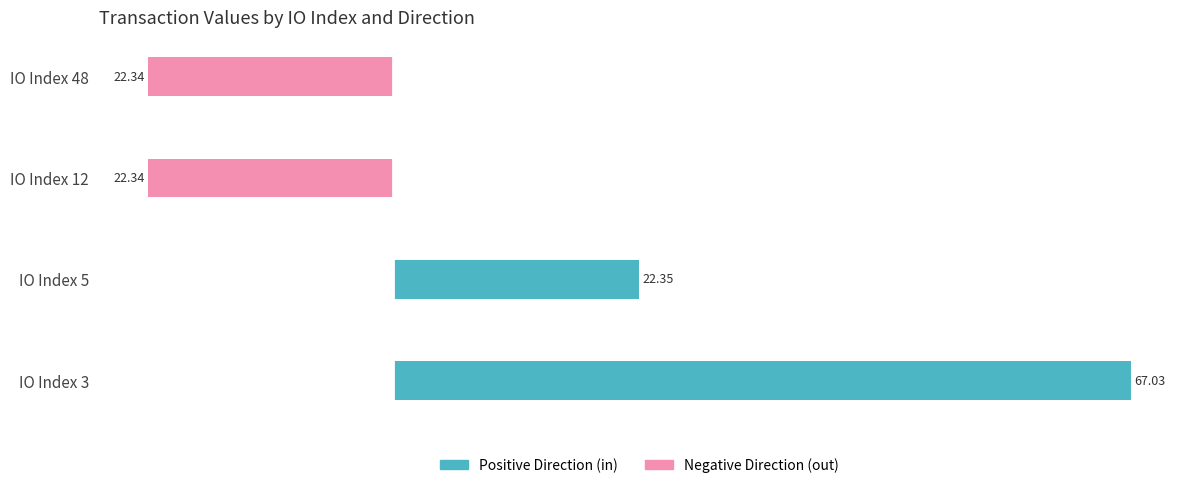

What is the minimum value shown in the chart?

-22.3